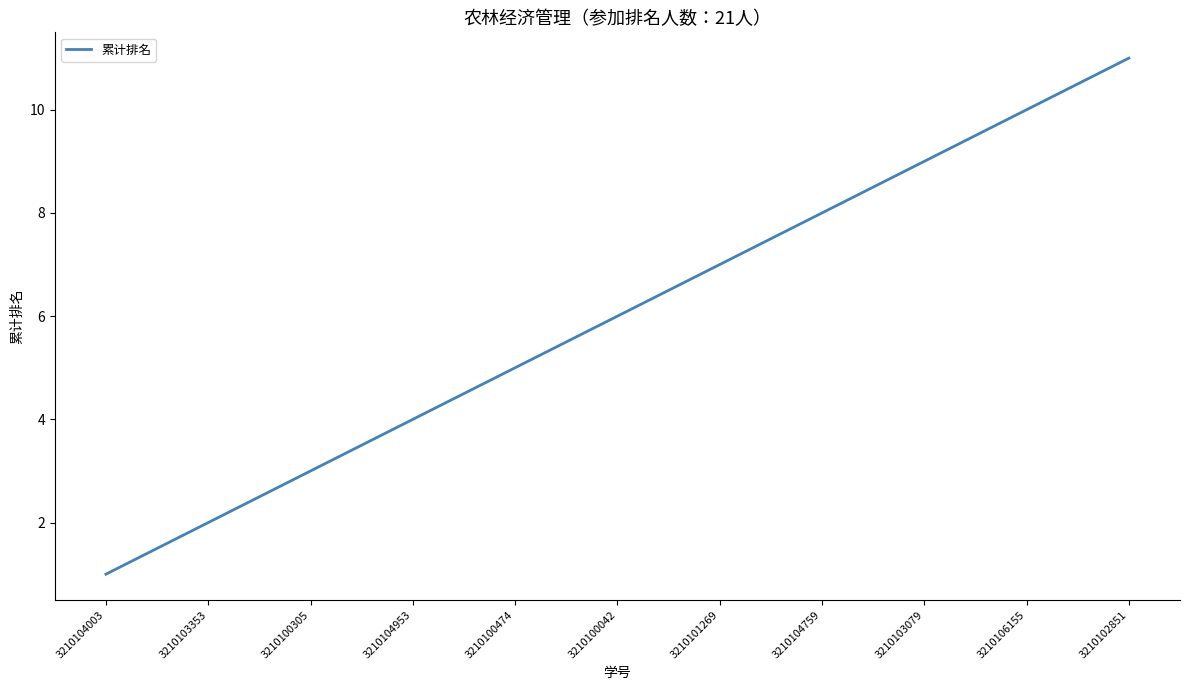

What is the sum of the values at 3210104953 and 3210100474?

9